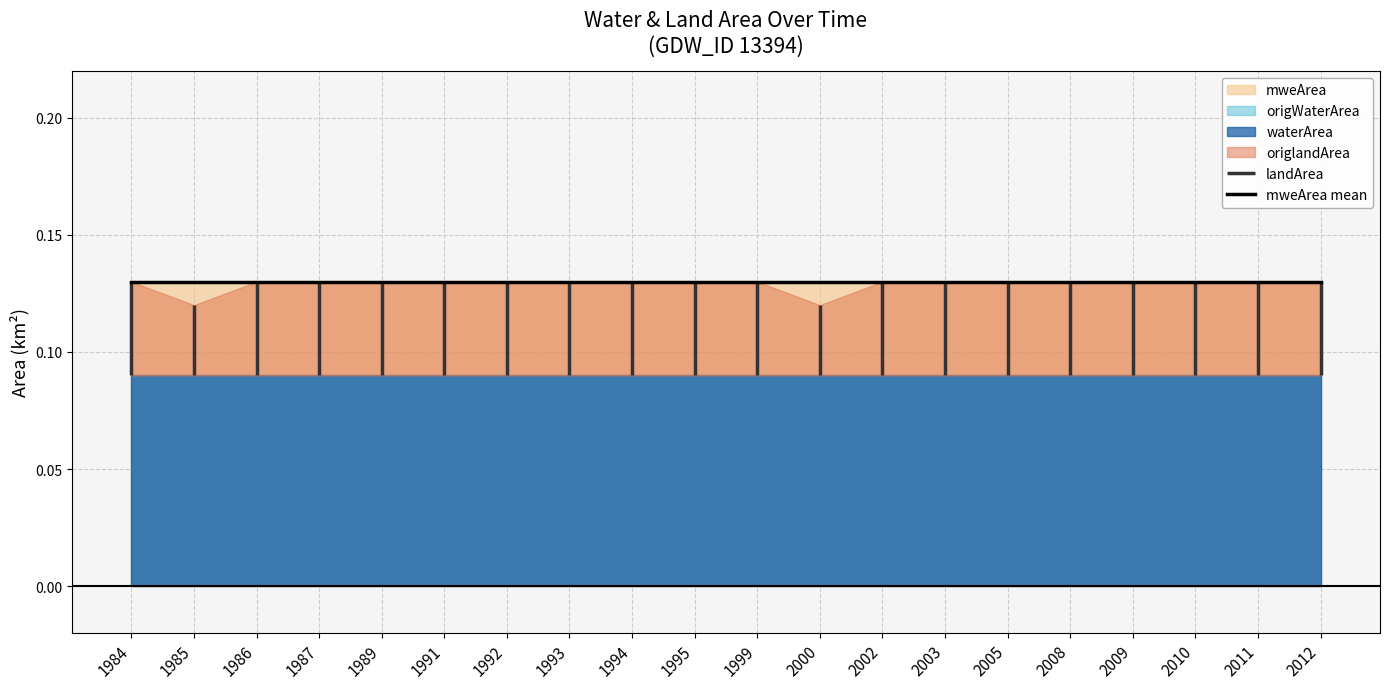

Which category has the lowest value across all series?

1984